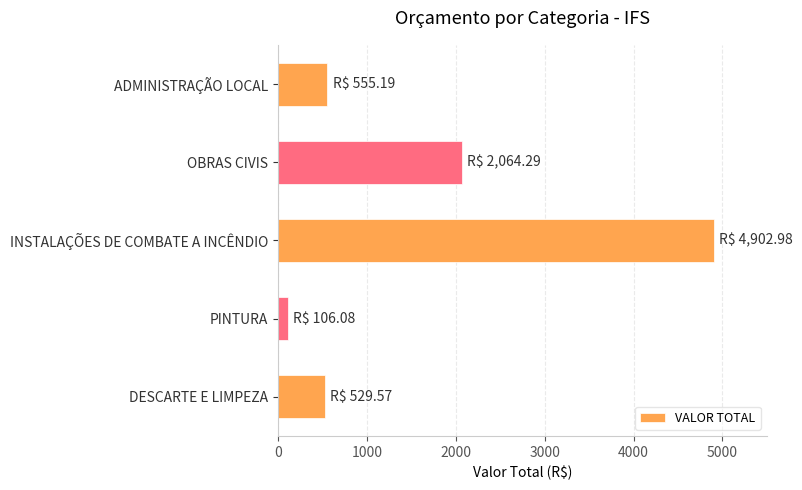

Between INSTALAÇÕES DE COMBATE A INCÊNDIO and OBRAS CIVIS, which is larger?

INSTALAÇÕES DE COMBATE A INCÊNDIO